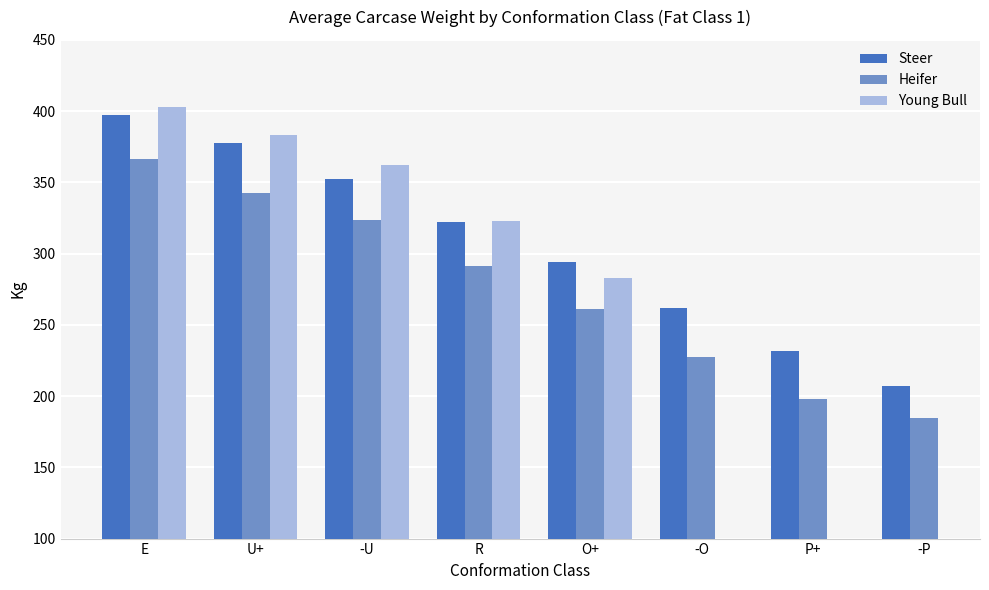

Rank the categories by Heifer value from highest to lowest.

E, U+, -U, R, O+, -O, P+, -P